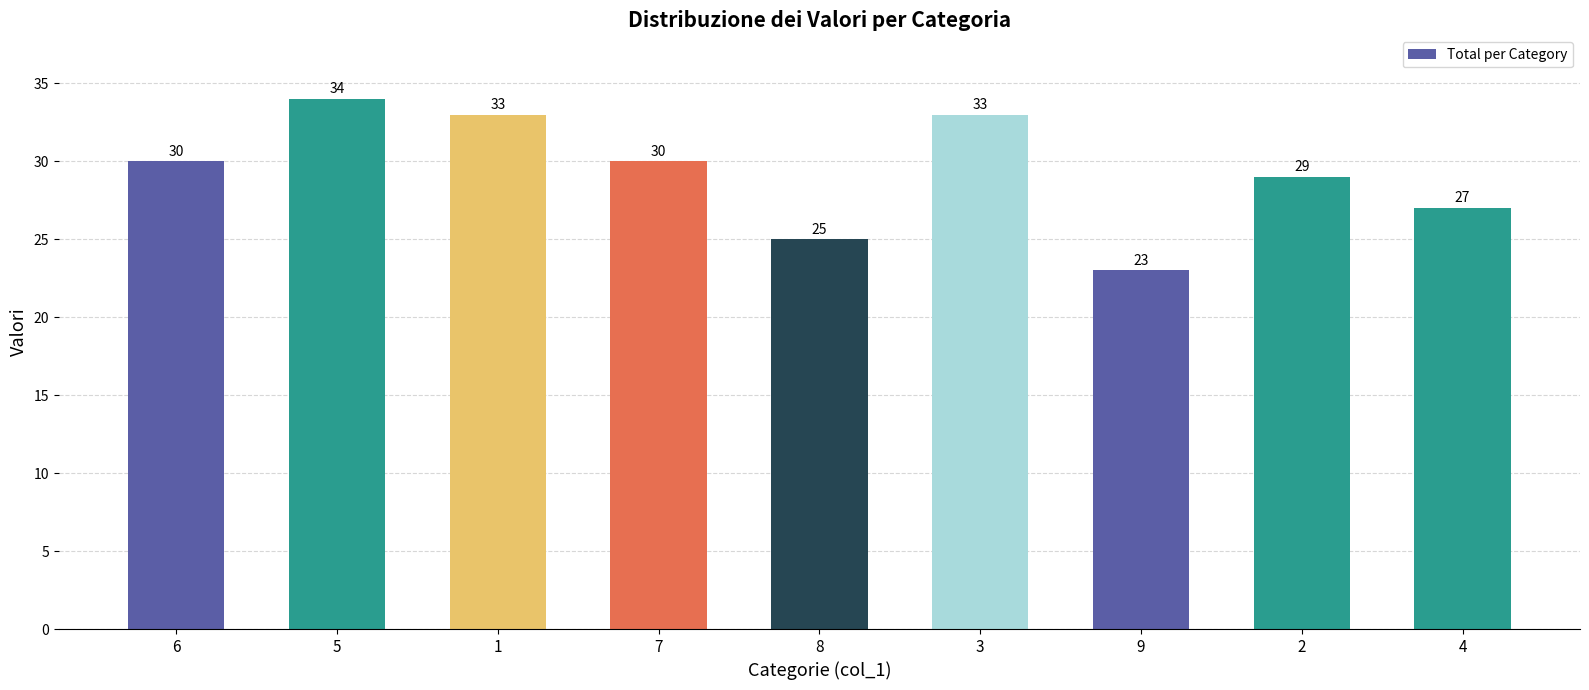

Is it true that the value at 1 is 33?

True